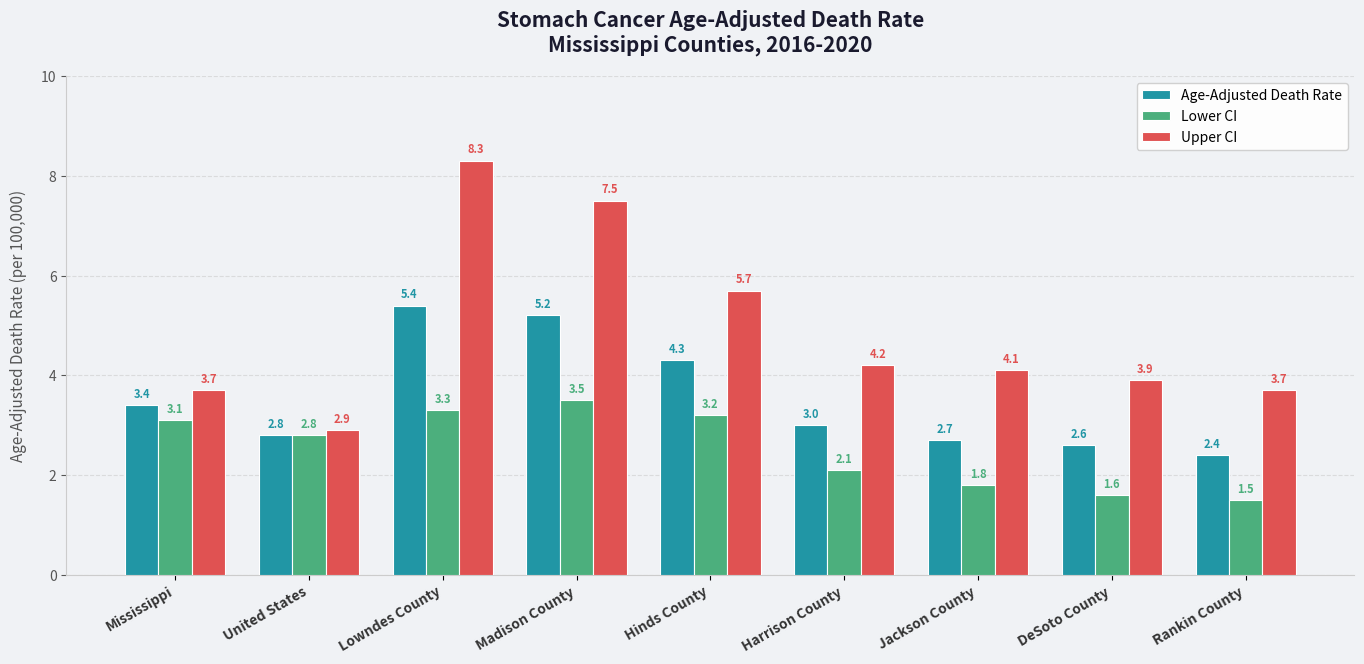

How many bars are there in total?

27